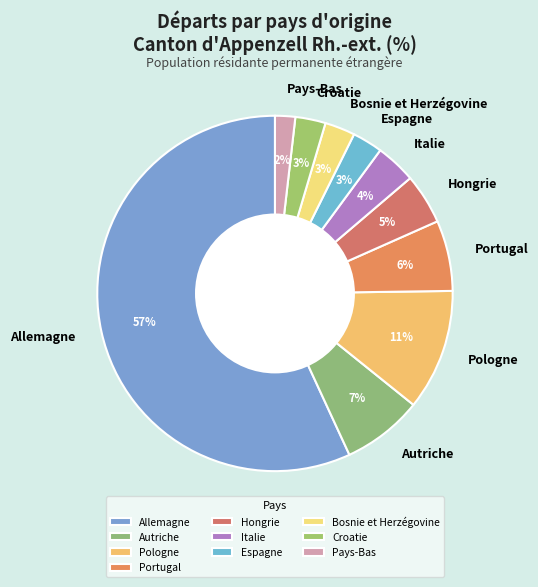

Which has a higher value, Pays-Bas or Autriche?

Autriche